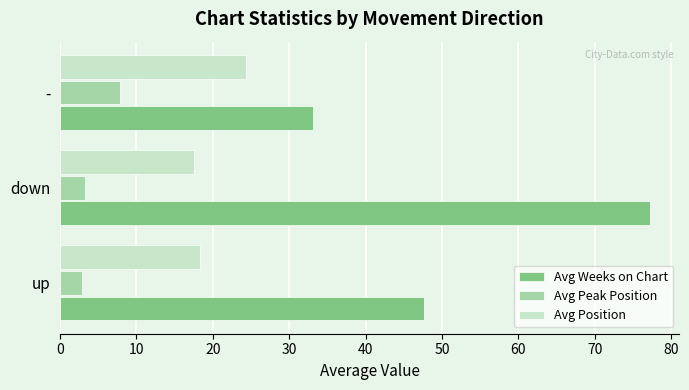

Which series has the largest total across all categories?

Avg Weeks on Chart